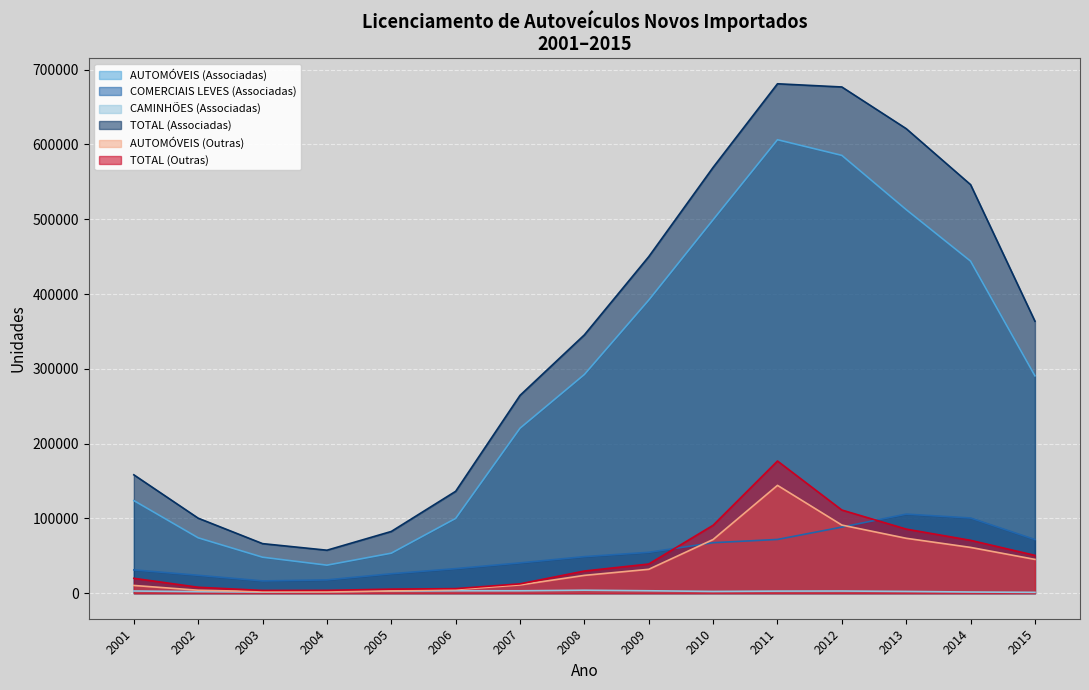

How many values in the TOTAL (Outras) series are below 29707?

7